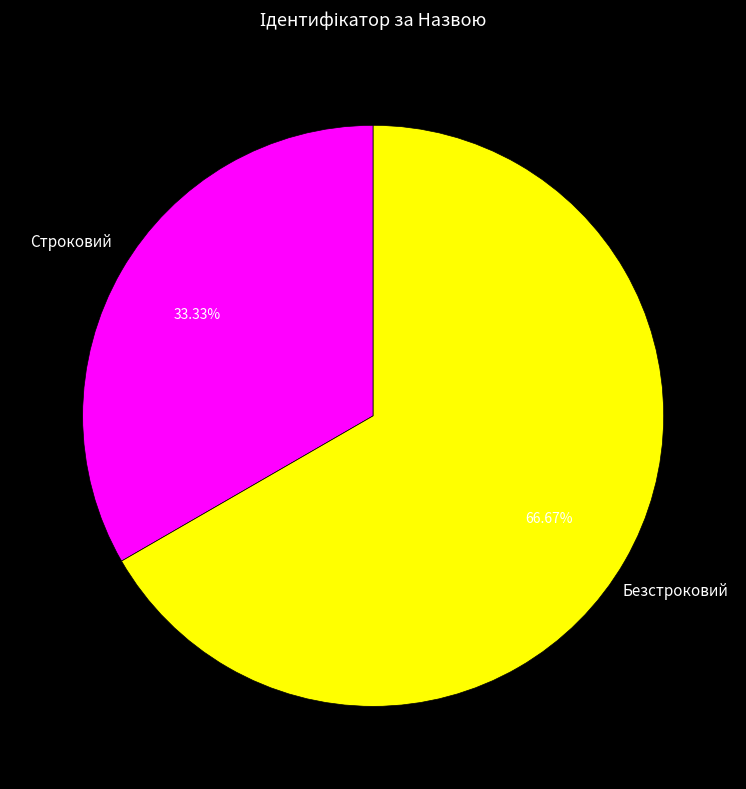

To the nearest percent, what percentage of the pie is Безстроковий?

67%